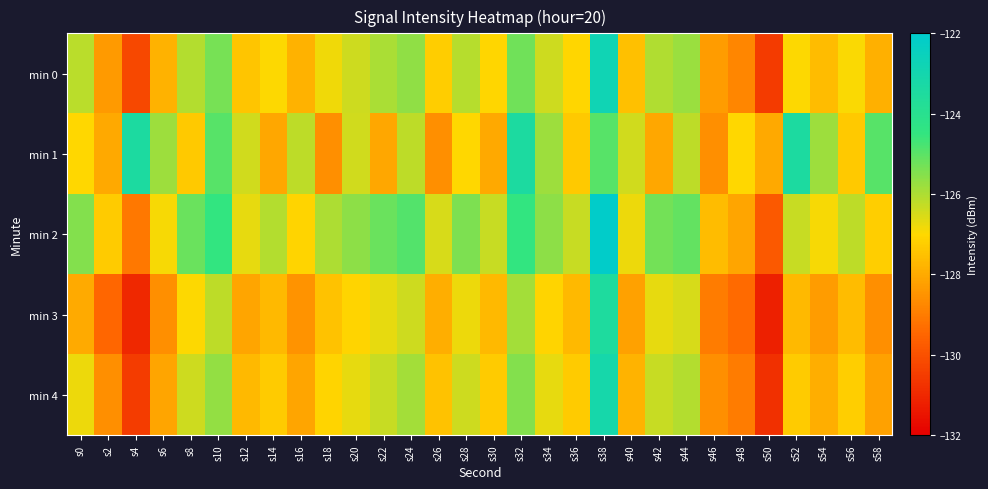

Reading left to right, transcribe all the data shown in this chart.

min 0: s0=-126.2	s2=-128.3	s4=-130.2	s6=-127.8	s8=-126.1	s10=-125.4	s12=-127.4	s14=-127.0	s16=-127.8	s18=-126.8	s20=-126.4	s22=-126.0	s24=-125.7	s26=-127.3	s28=-126.1	s30=-127.1	s32=-125.2	s34=-126.4	s36=-127.0	s38=-122.8	s40=-127.5	s42=-126.0	s44=-125.8	s46=-128.3	s48=-128.8	s50=-130.5	s52=-127.0	s54=-127.6	s56=-126.9	s58=-127.9
min 1: s0=-127.0	s2=-128.1	s4=-123.4	s6=-125.8	s8=-127.3	s10=-125.0	s12=-126.4	s14=-128.1	s16=-126.2	s18=-128.6	s20=-126.4	s22=-128.1	s24=-126.2	s26=-128.6	s28=-127.0	s30=-128.1	s32=-123.4	s34=-125.8	s36=-127.3	s38=-125.0	s40=-126.4	s42=-128.1	s44=-126.2	s46=-128.6	s48=-127.0	s50=-128.1	s52=-123.4	s54=-125.8	s56=-127.3	s58=-125.0
min 2: s0=-125.5	s2=-127.3	s4=-129.1	s6=-126.9	s8=-125.2	s10=-124.5	s12=-126.7	s14=-126.1	s16=-127.1	s18=-126.0	s20=-125.6	s22=-125.2	s24=-124.9	s26=-126.5	s28=-125.4	s30=-126.3	s32=-124.5	s34=-125.6	s36=-126.3	s38=-122.1	s40=-126.8	s42=-125.3	s44=-125.1	s46=-127.6	s48=-128.1	s50=-129.8	s52=-126.3	s54=-126.9	s56=-126.2	s58=-127.2
min 3: s0=-128.0	s2=-129.5	s4=-131.0	s6=-128.6	s8=-127.0	s10=-126.2	s12=-128.1	s14=-127.7	s16=-128.5	s18=-127.5	s20=-127.1	s22=-126.7	s24=-126.4	s26=-127.9	s28=-126.8	s30=-127.7	s32=-125.9	s34=-127.1	s36=-127.7	s38=-123.5	s40=-128.2	s42=-126.7	s44=-126.5	s46=-129.0	s48=-129.4	s50=-131.2	s52=-127.7	s54=-128.3	s56=-127.6	s58=-128.6
min 4: s0=-126.8	s2=-128.6	s4=-130.5	s6=-128.1	s8=-126.4	s10=-125.7	s12=-127.7	s14=-127.3	s16=-128.1	s18=-127.1	s20=-126.7	s22=-126.3	s24=-125.9	s26=-127.5	s28=-126.4	s30=-127.3	s32=-125.5	s34=-126.7	s36=-127.3	s38=-123.1	s40=-127.8	s42=-126.3	s44=-126.1	s46=-128.6	s48=-129.0	s50=-130.8	s52=-127.3	s54=-127.9	s56=-127.2	s58=-128.2